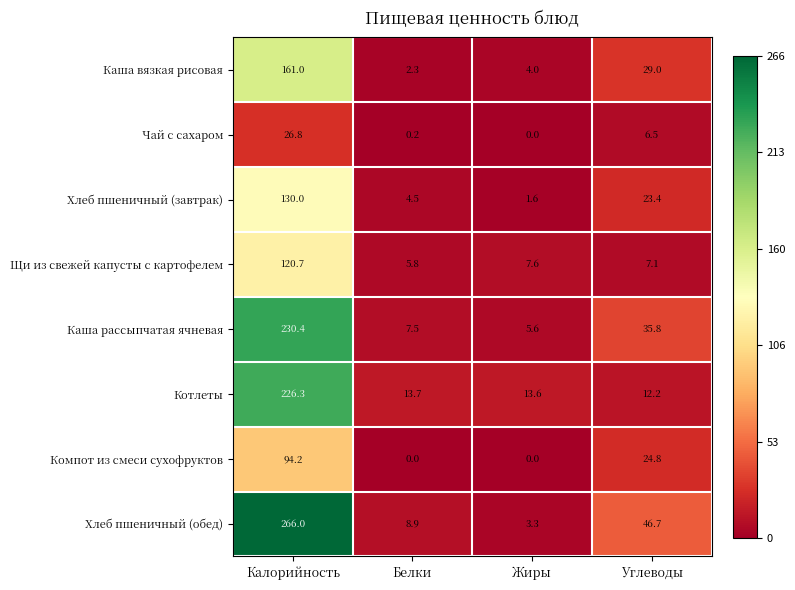

How many categories are shown in the chart?

4